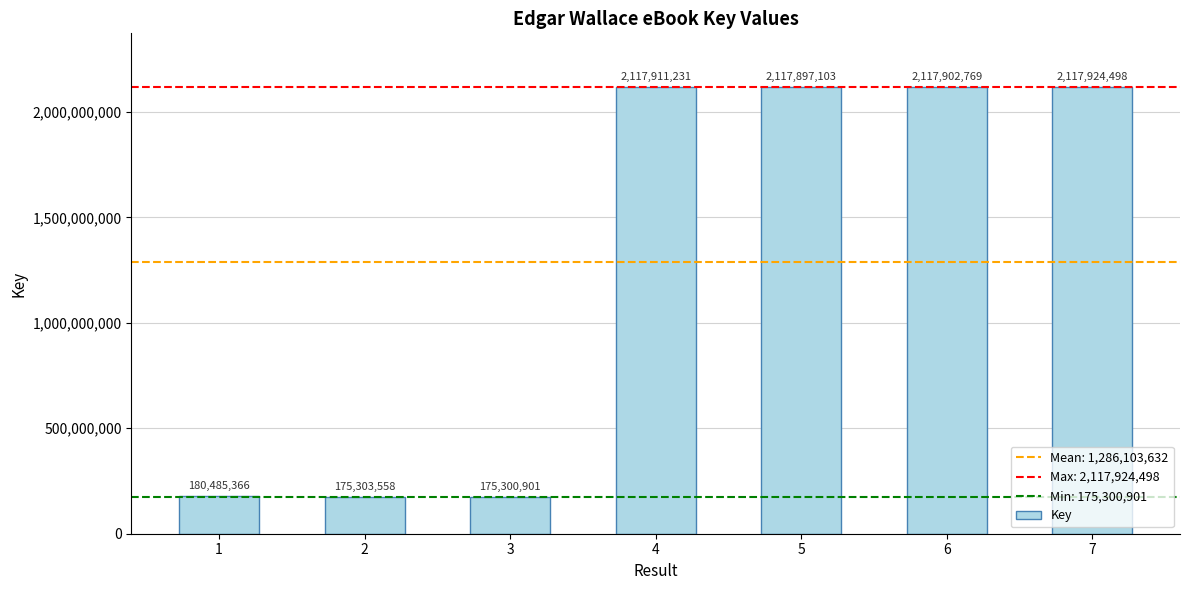

At which category does the chart reach its minimum across all series?

3